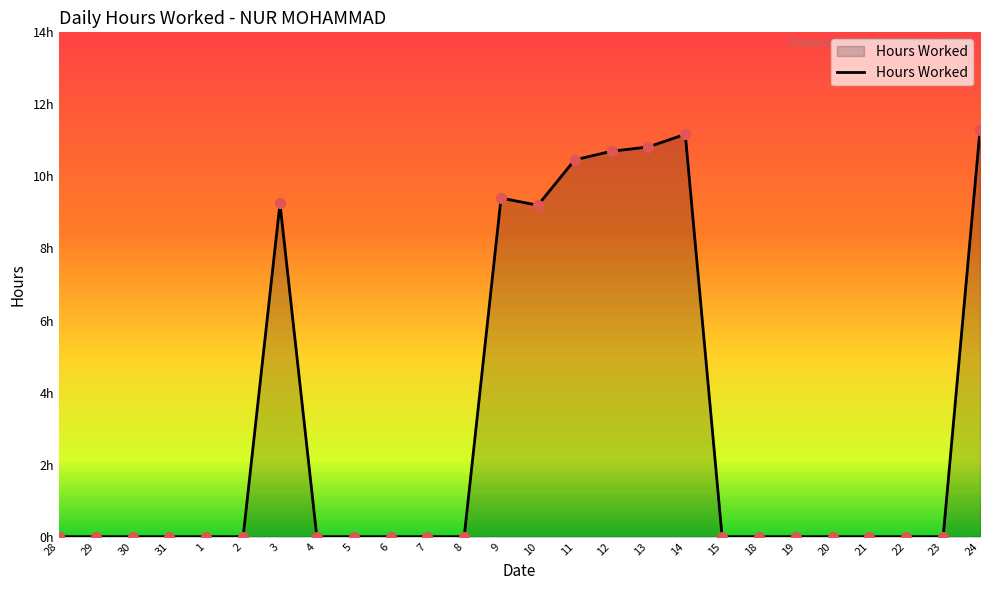

Does the chart have visible grid lines?

No